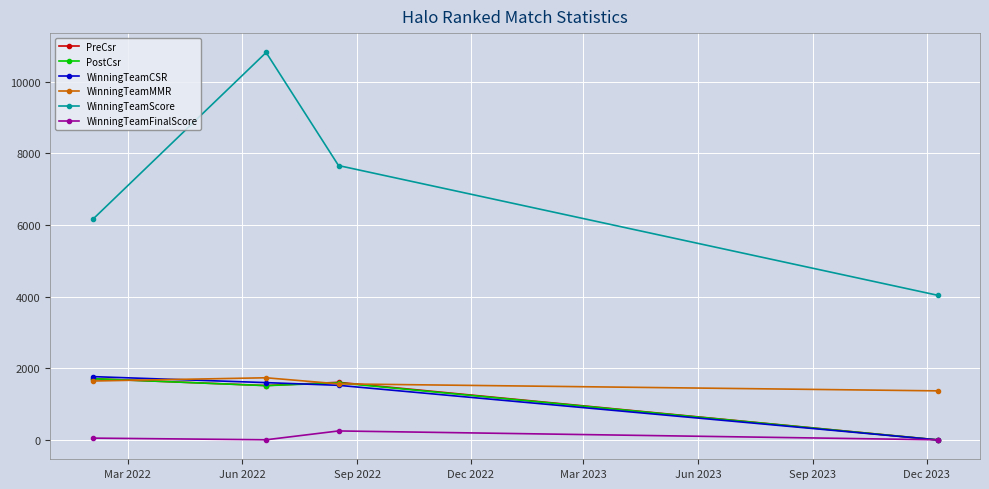

True or false: WinningTeamScore and PreCsr cross at least once.

False